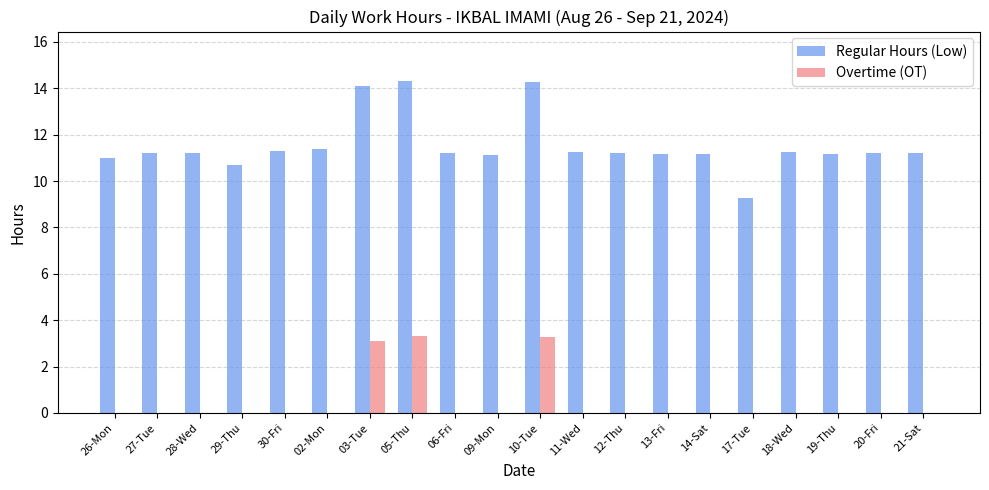

What is the difference between the Overtime (OT) values at 11-Wed and 10-Tue?

3.3